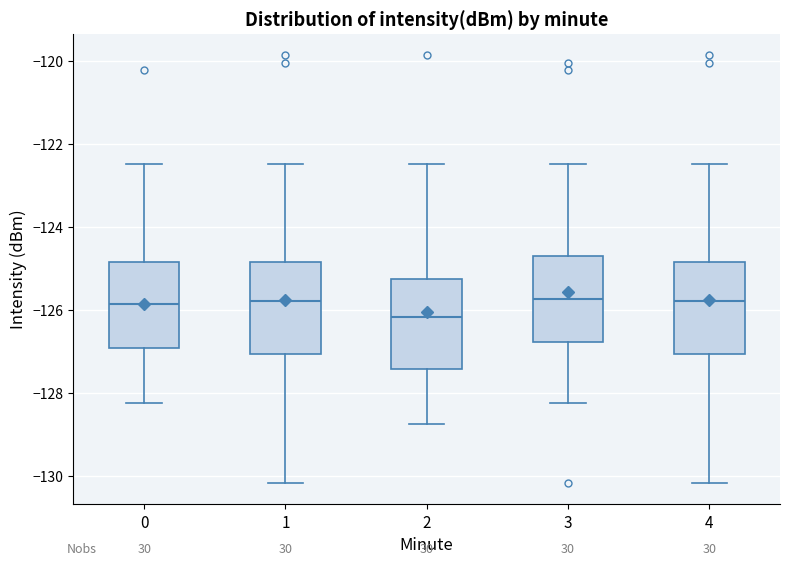

Reading left to right, read every box against the y-axis: the position of its median line, the range the box covers, and the ends of its whiskers. The values are not printed on the chart, so give them approximately, as read against the axis.

0: median -125.8, box -127.0 to -124.8, whiskers -128.2 to -122.4
1: median -125.8, box -127.0 to -124.8, whiskers -130.2 to -122.4
2: median -126.2, box -127.4 to -125.2, whiskers -128.8 to -122.4
3: median -125.8, box -126.8 to -124.8, whiskers -128.2 to -122.4
4: median -125.8, box -127.0 to -124.8, whiskers -130.2 to -122.4